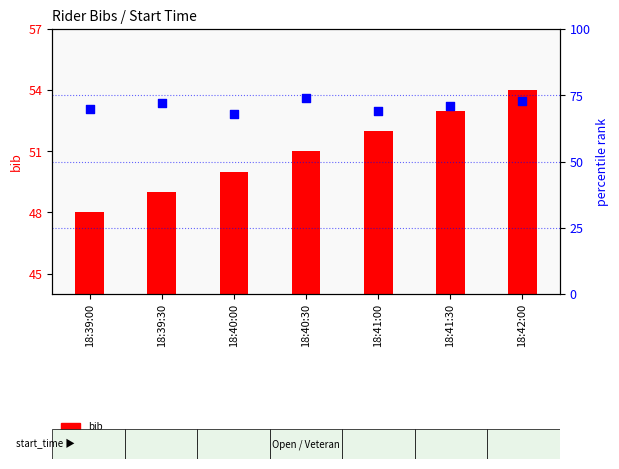

Which series has the widest spread of Y values?

bib